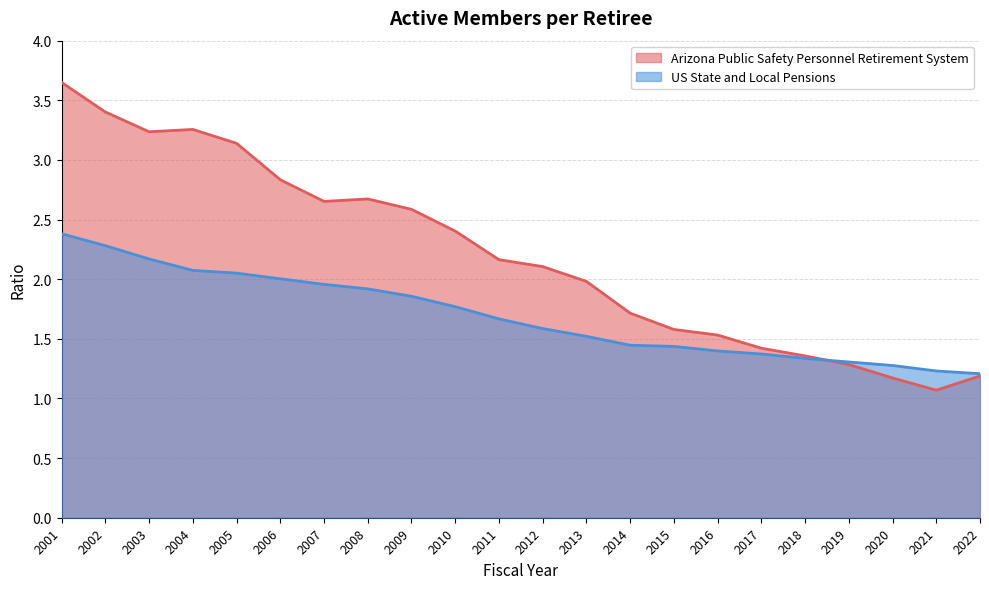

Rank the series by their average value, from lowest to highest.

US State and Local Pensions, Arizona Public Safety Personnel Retirement System